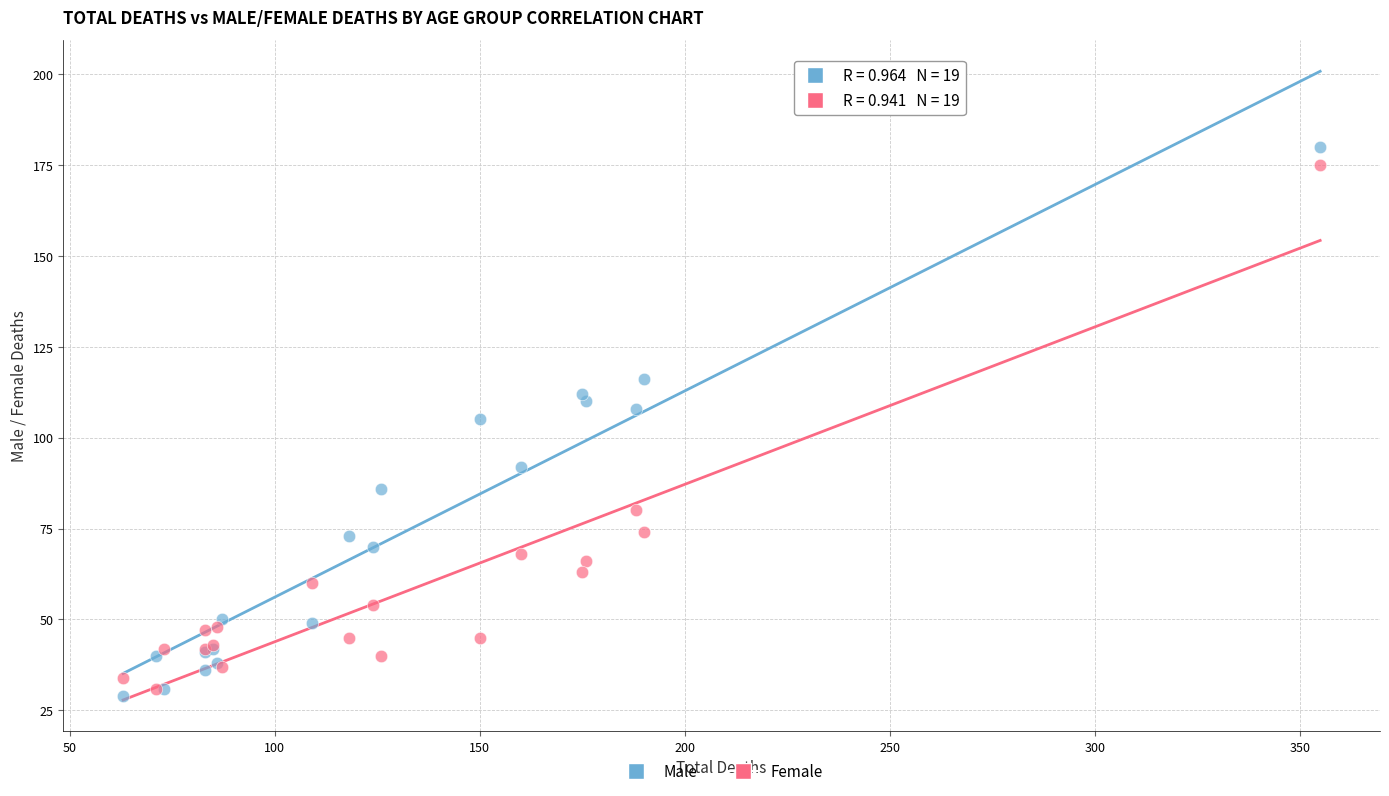

Which series reaches the minimum Y coordinate?

Male